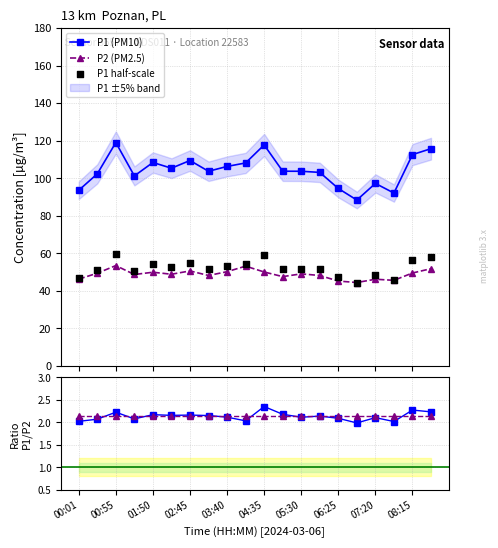

True or false: P2 (PM2.5) and P1 (PM10) intersect in this chart.

False